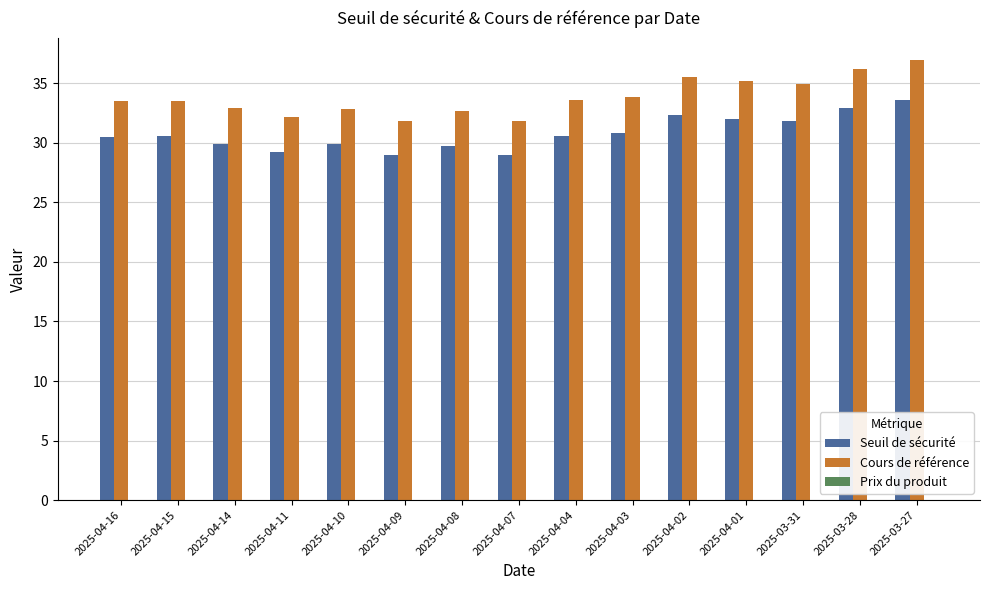

The value of Cours de référence at 2025-03-31 is 7.4. True or false?

False